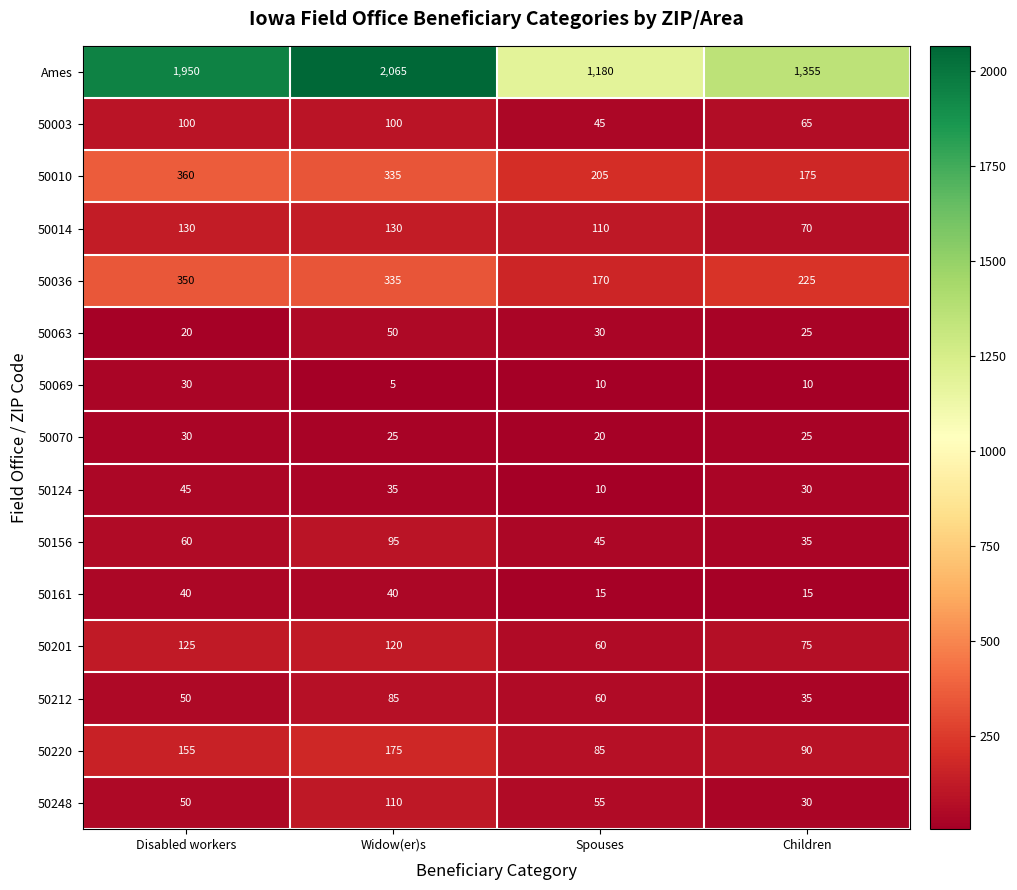

Where is Ames nearest to the value 1622?

Children